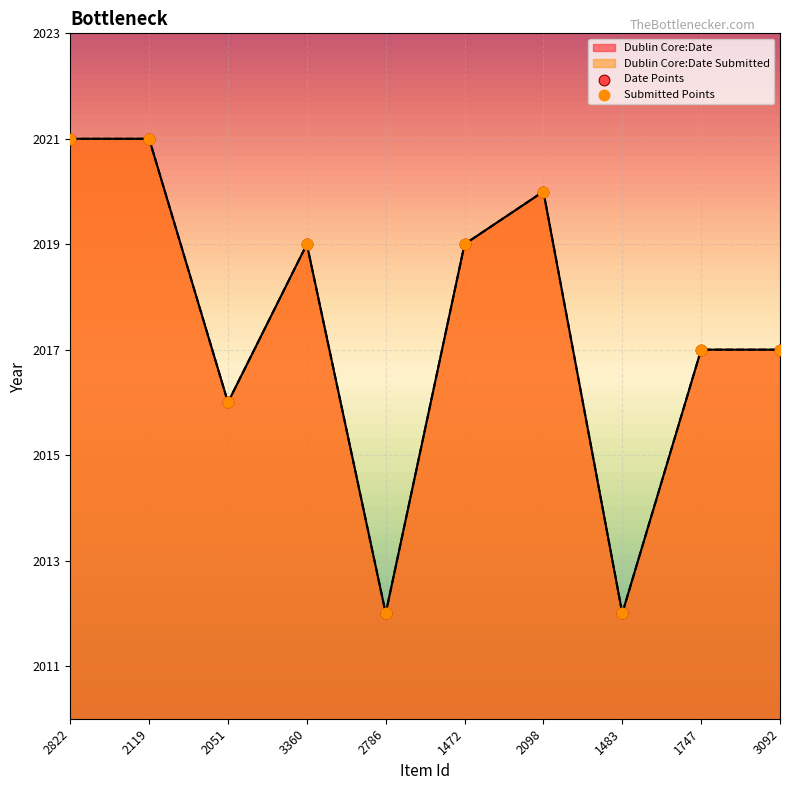

At how many categories does at least one series exceed 2014?

8